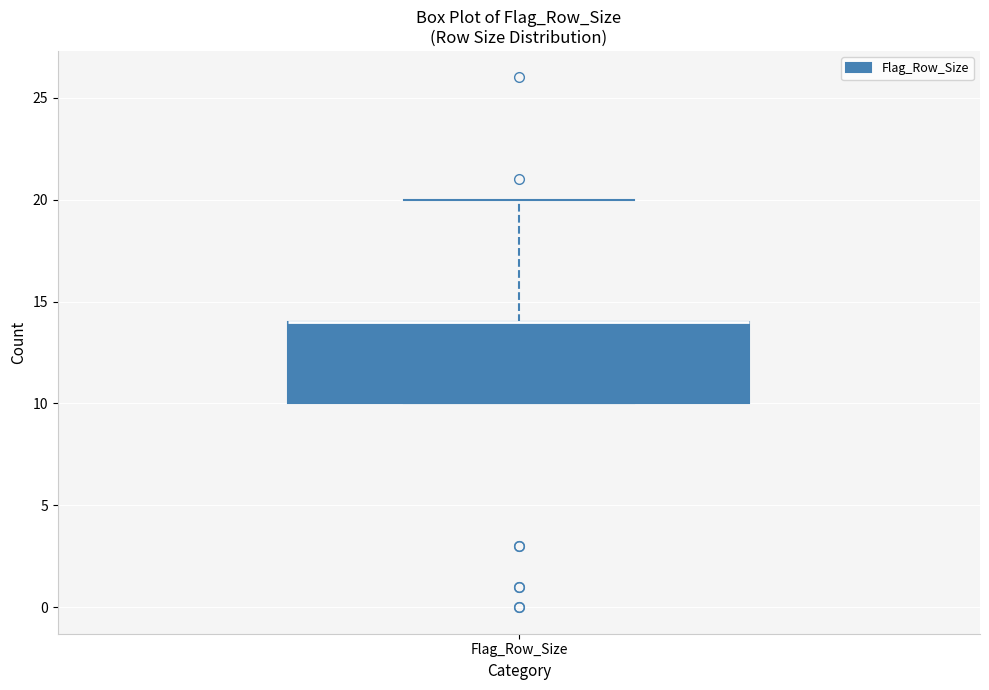

Where does the upper whisker of the box for Flag_Row_Size end on the y-axis? The values are not printed on the chart, so give them approximately, as read against the axis.

20